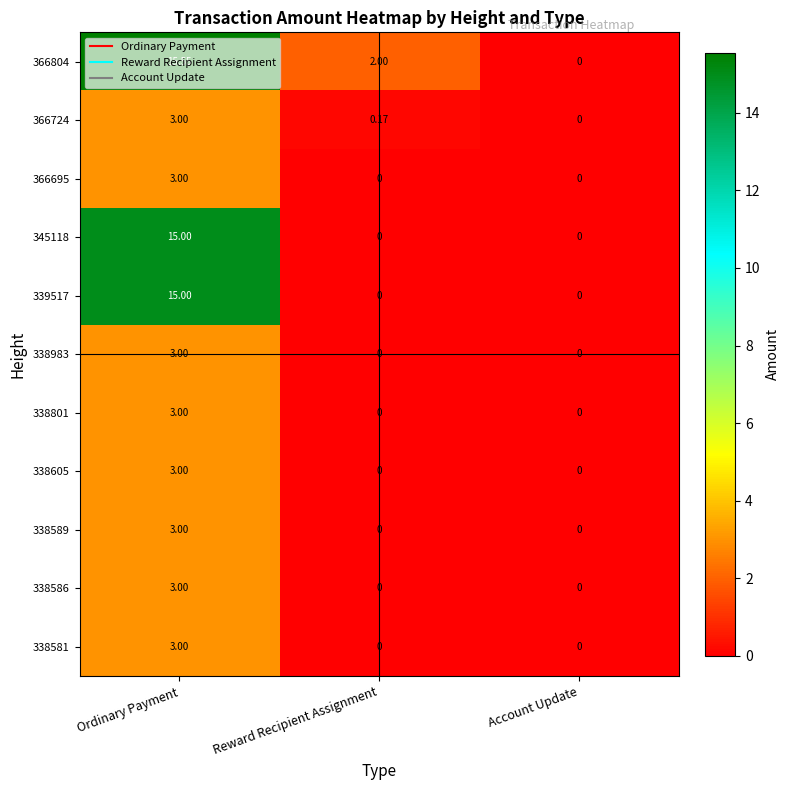

Which category has the highest value across all series?

Ordinary Payment